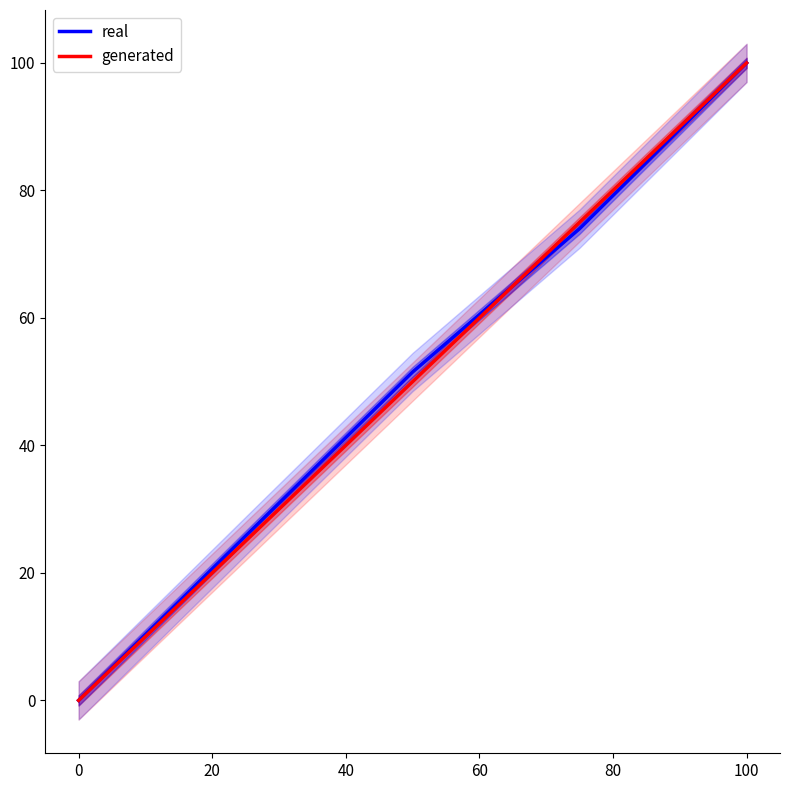

Which series has the widest spread of values?

real